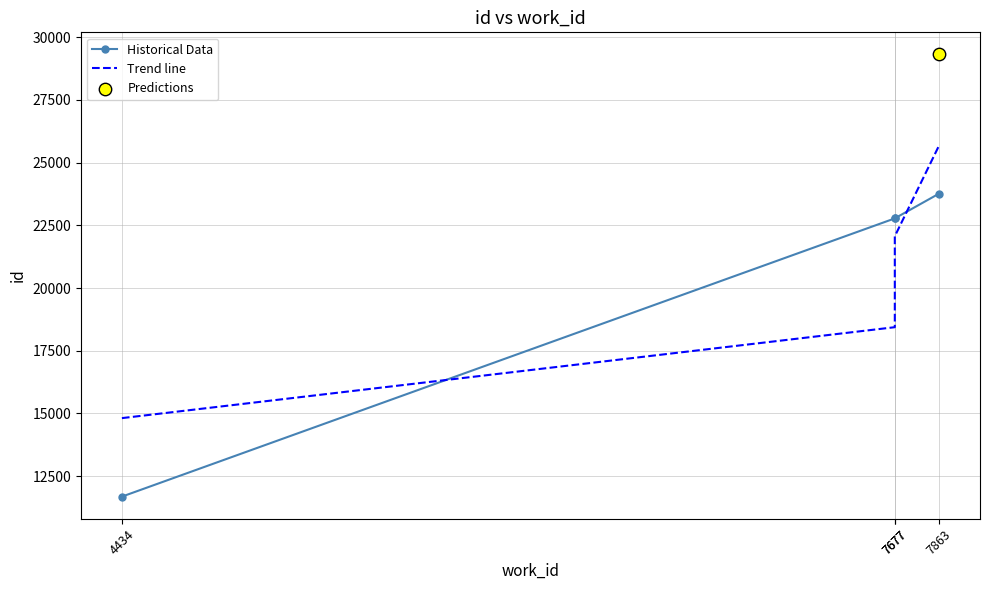

Which series has the largest total across all categories?

Historical Data